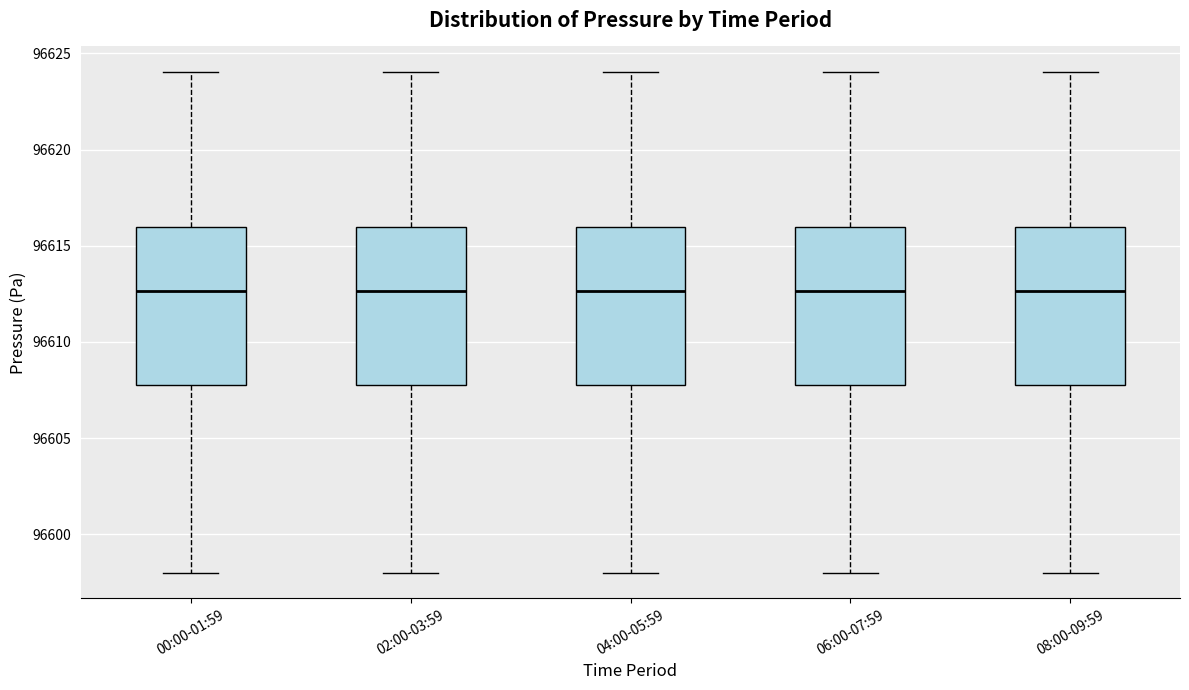

Where does the upper whisker of the box for 06:00-07:59 end on the y-axis? The values are not printed on the chart, so give them approximately, as read against the axis.

96624.0